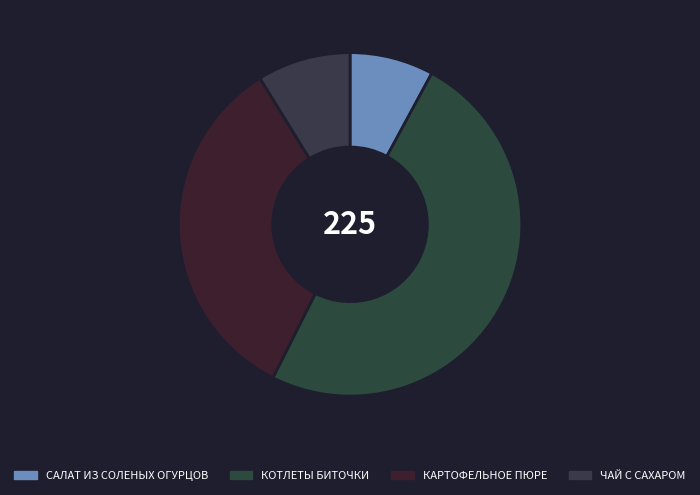

Is there a majority slice in this chart?

No